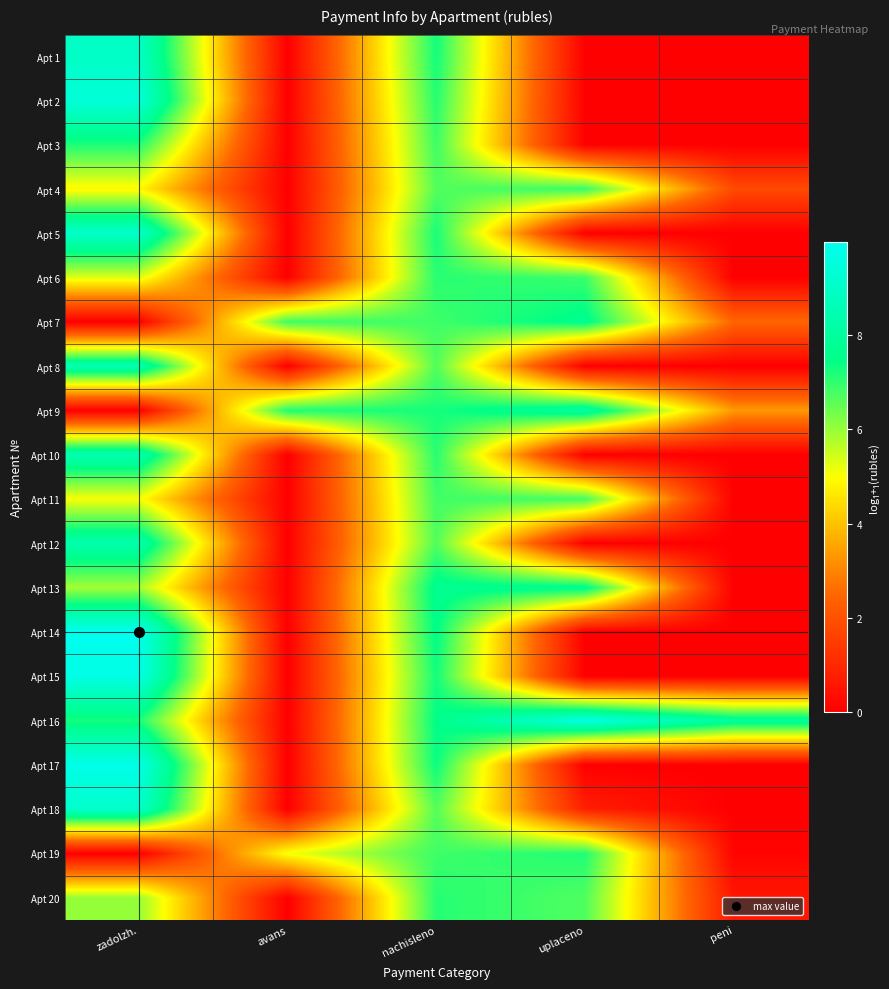

How many distinct data groups are displayed?

20